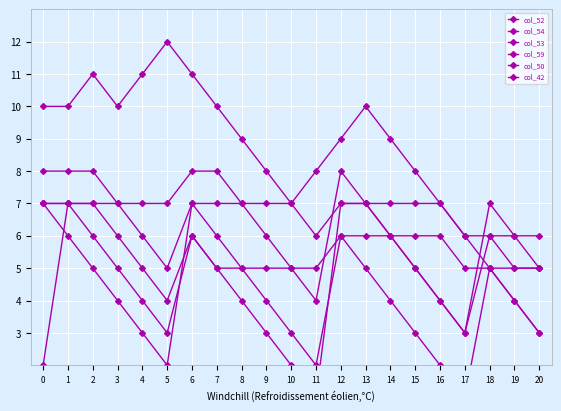

Read the col_59 value at 18.

6